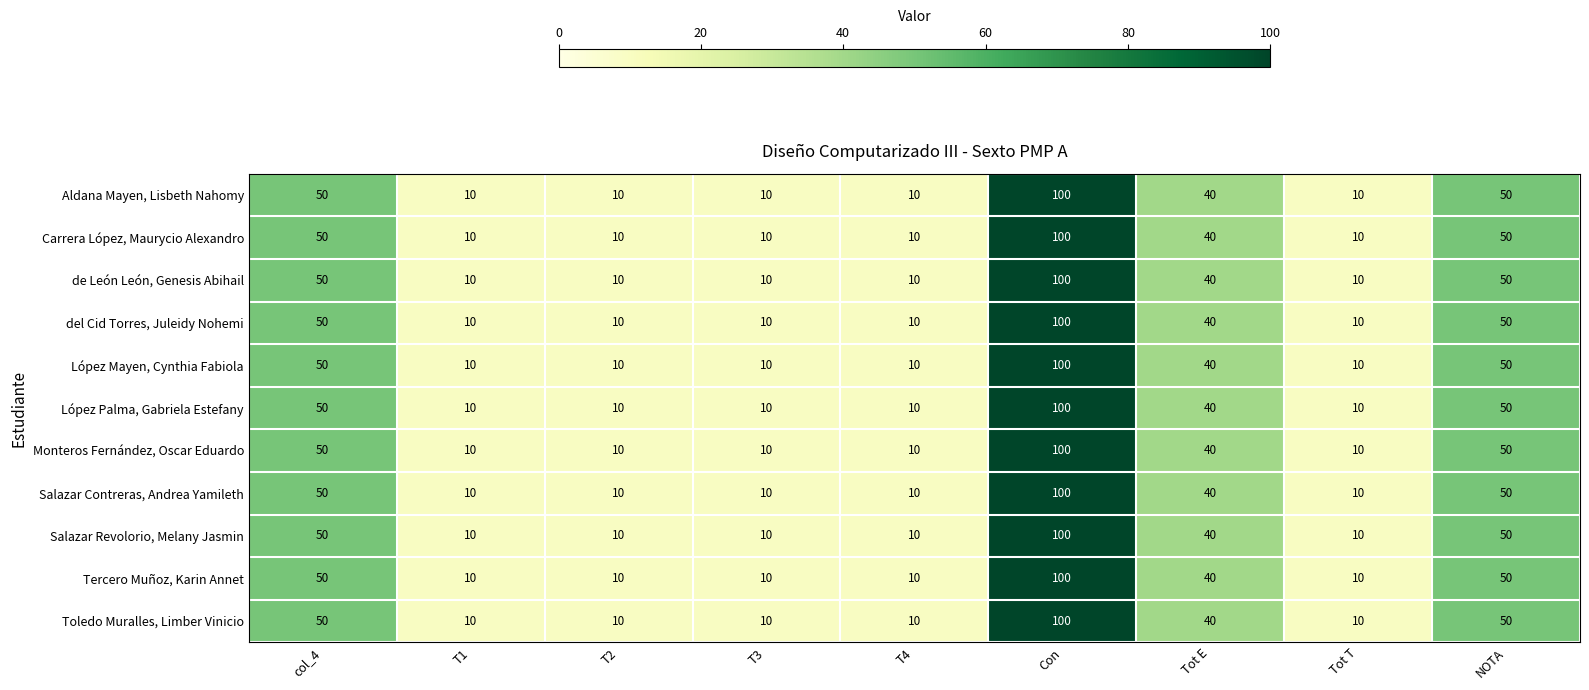

What is the greatest value displayed?

100